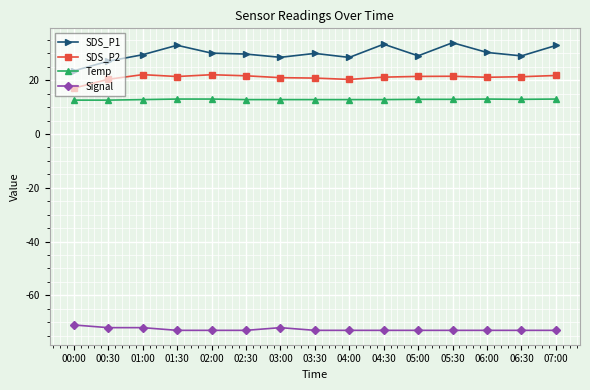

Where is the first local maximum for SDS_P1?

01:30